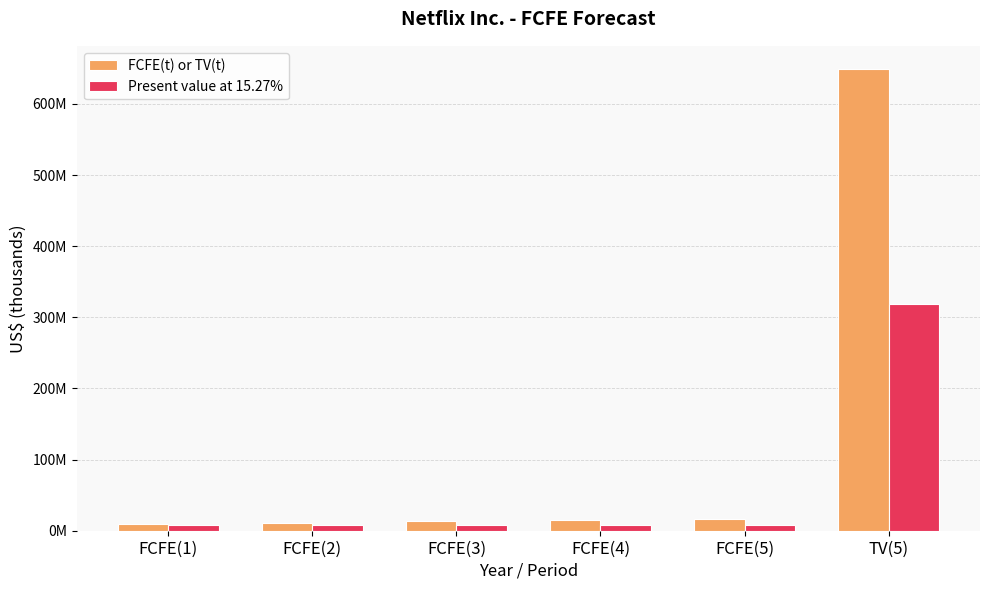

What is the difference between the second highest and minimum values in the Present value at 15.27% series?

932298